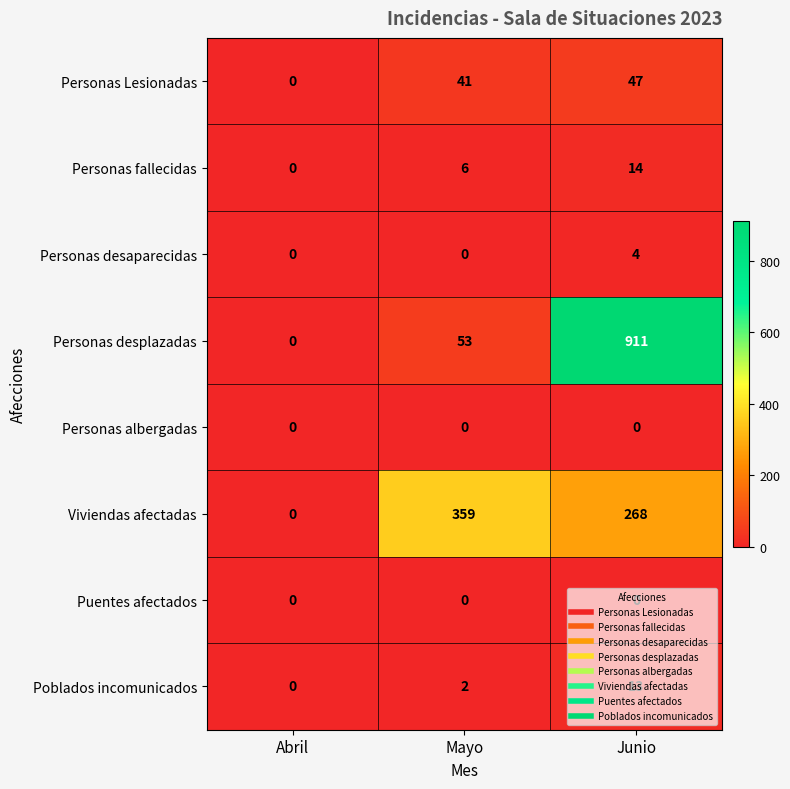

What is the average value of the Viviendas afectadas series?

209